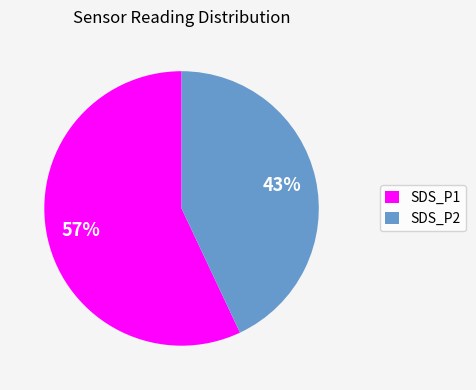

To the nearest percent, what portion does SDS_P2 represent?

43%